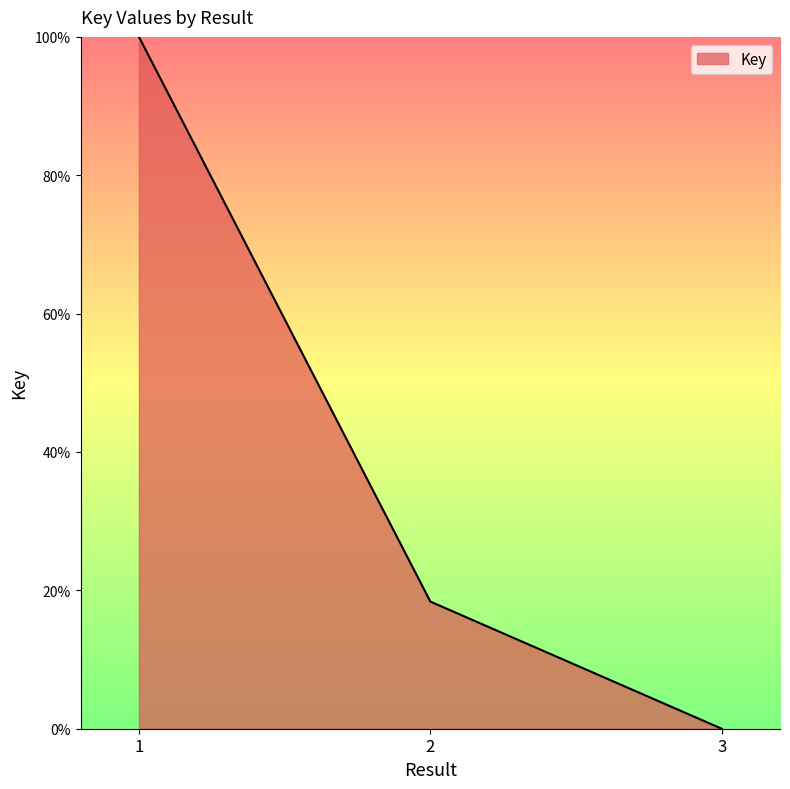

Is it true that the value at 1 is 100.0?

True